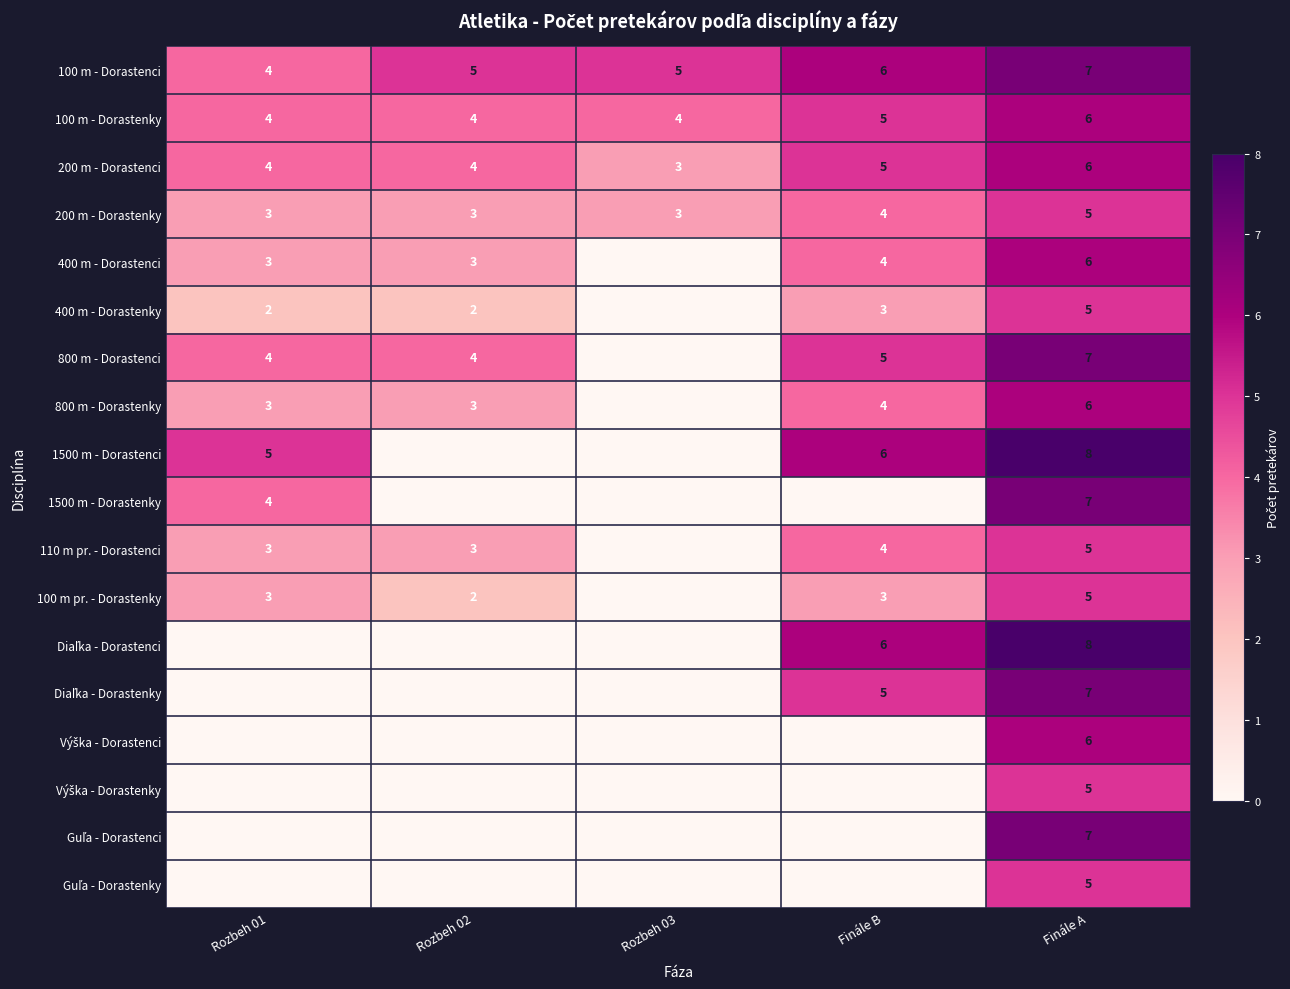

What is the spread (max minus min) of values at Finále A?

3